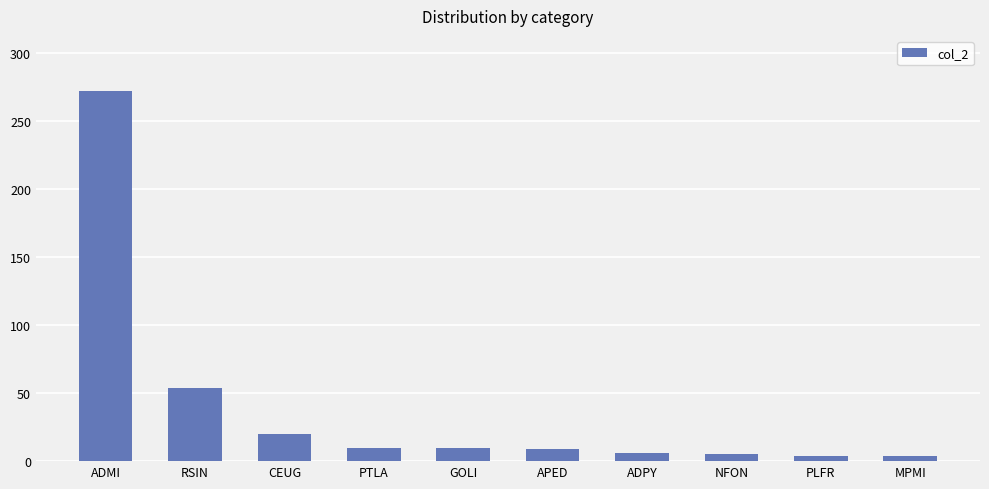

At which category does the chart reach its peak across all series?

ADMI